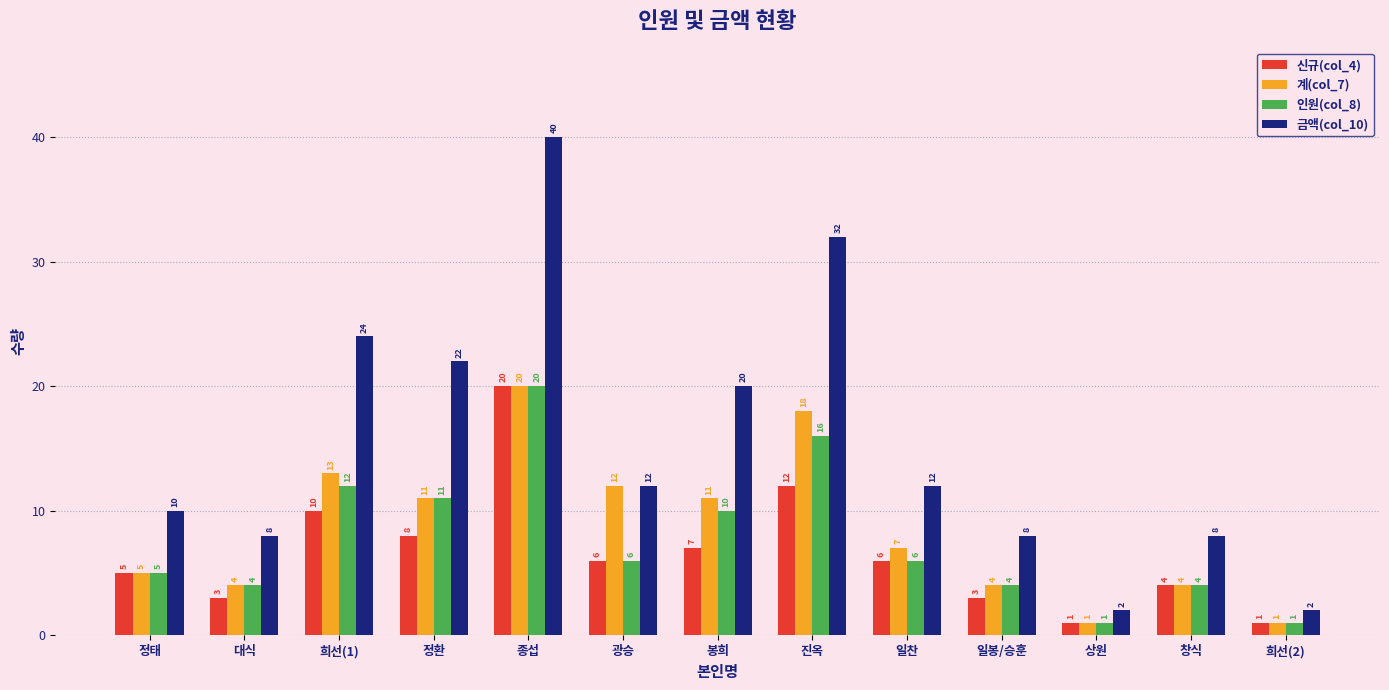

How many bars are there in each group?

4